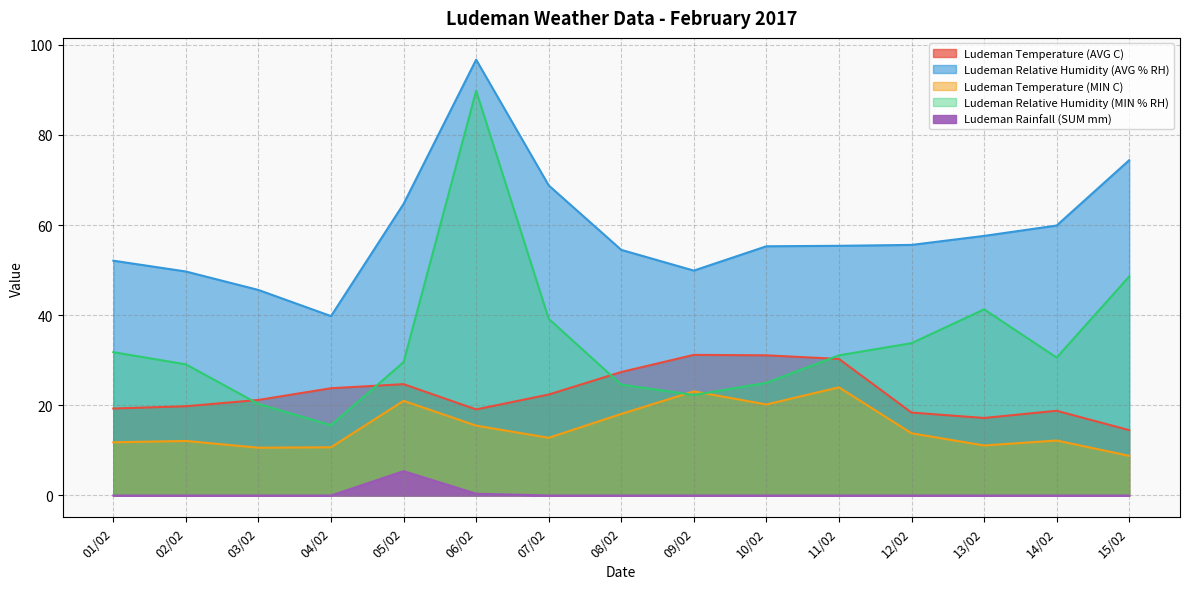

What are all the series names shown in the legend?

Ludeman Temperature (AVG C), Ludeman Relative Humidity (AVG % RH), Ludeman Temperature (MIN C), Ludeman Relative Humidity (MIN % RH), Ludeman Rainfall (SUM mm)